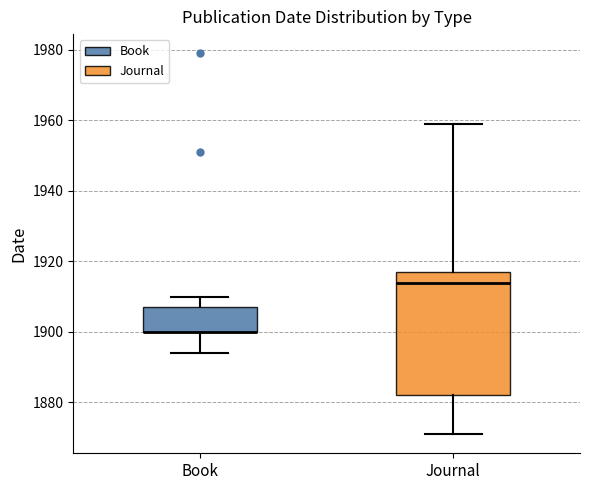

Reading left to right, read every box against the y-axis: the position of its median line, the range the box covers, and the ends of its whiskers. The values are not printed on the chart, so give them approximately, as read against the axis.

Book: median 1900 (drawn on the box's lower edge), box 1900 to 1908, whiskers 1894 to 1910
Journal: median 1914, box 1882 to 1918, whiskers 1872 to 1960